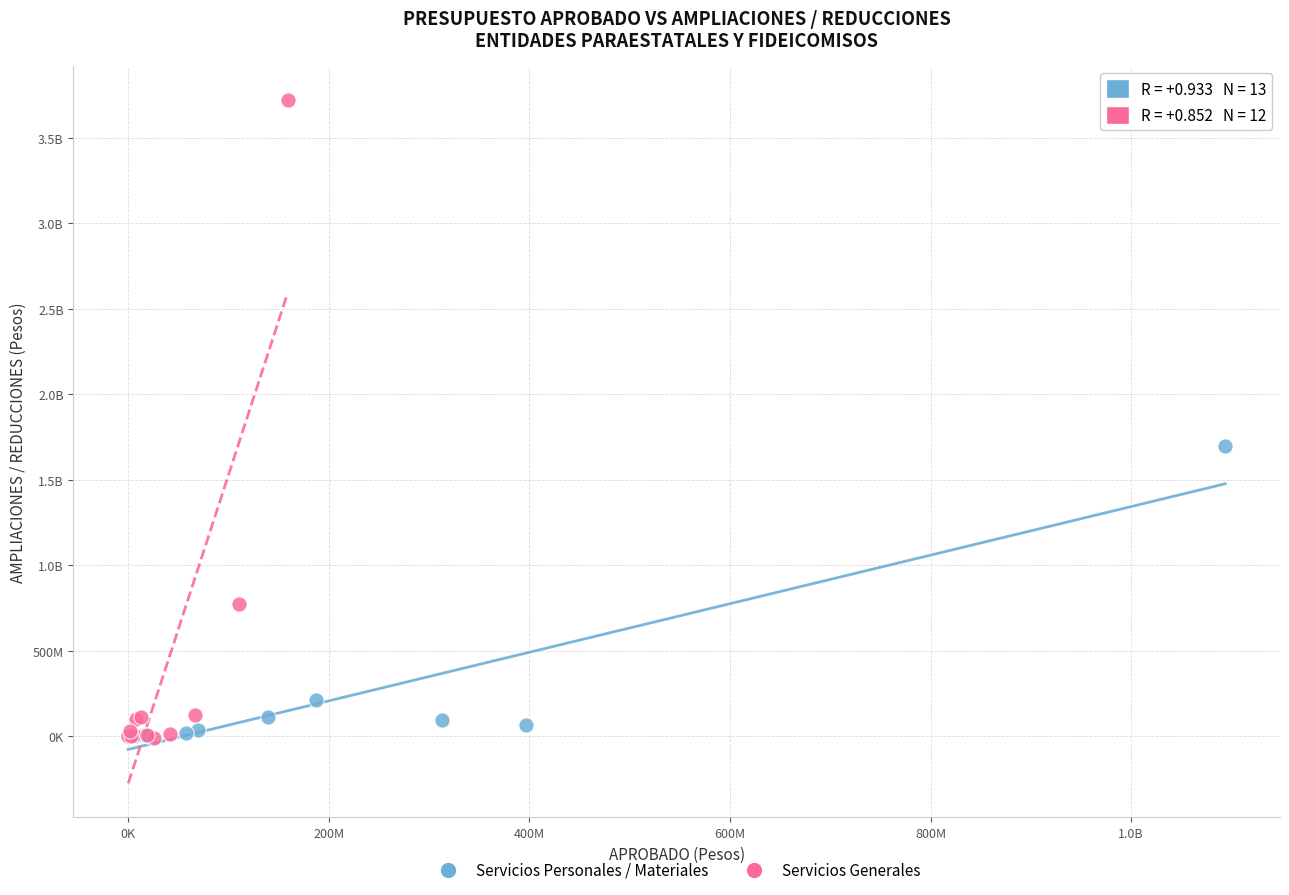

What are all the series names shown in the legend?

Servicios Personales / Materiales, Servicios Generales